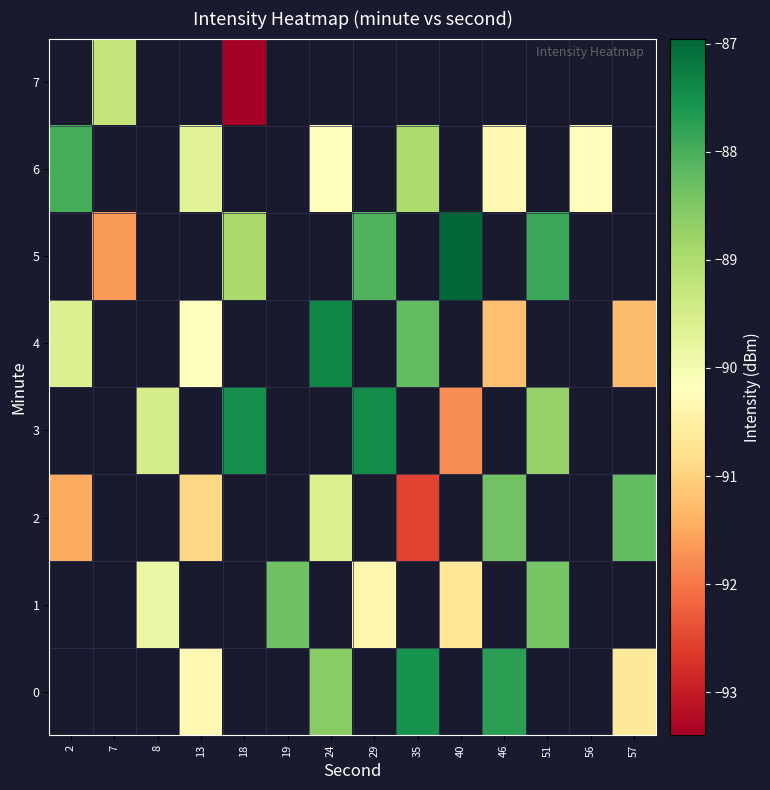

True or false: 0 has a value of -88.6 at 24.

True